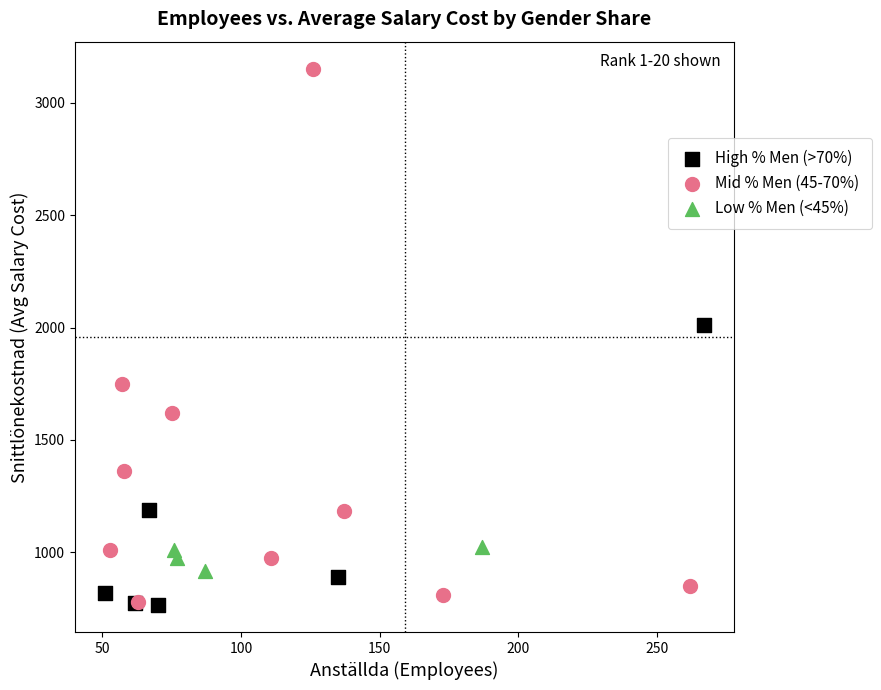

Which series contains the highest Y value?

Mid % Men (45-70%)